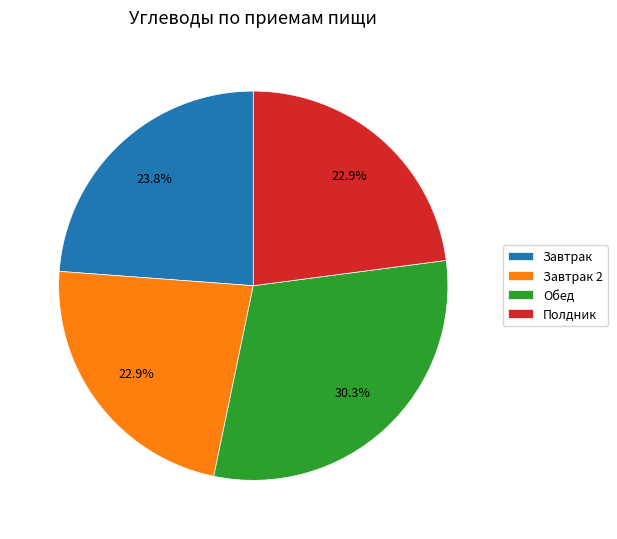

Combined, do Завтрак and Полдник account for over 50%?

No